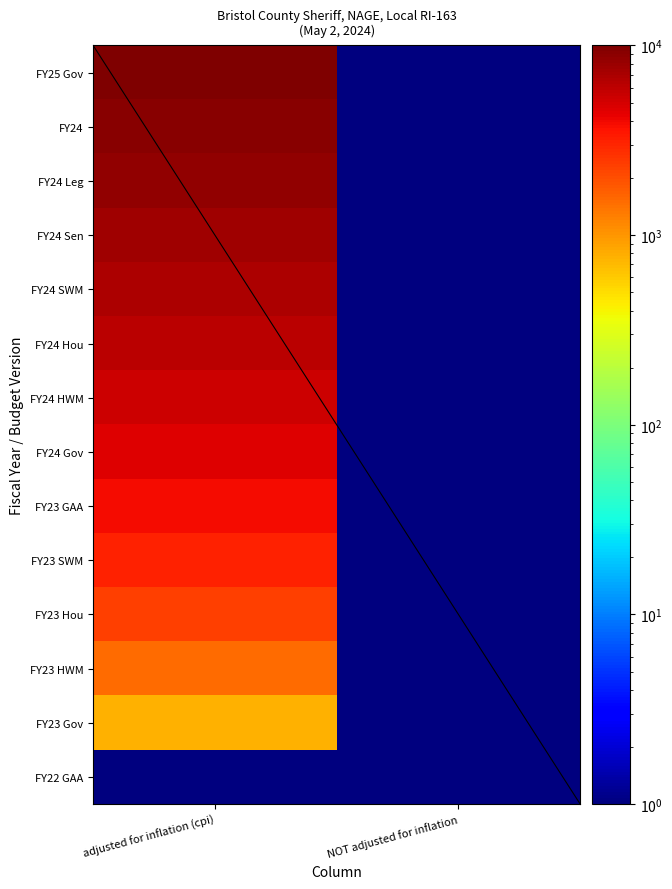

Which category has the lowest value across all series?

NOT adjusted for inflation